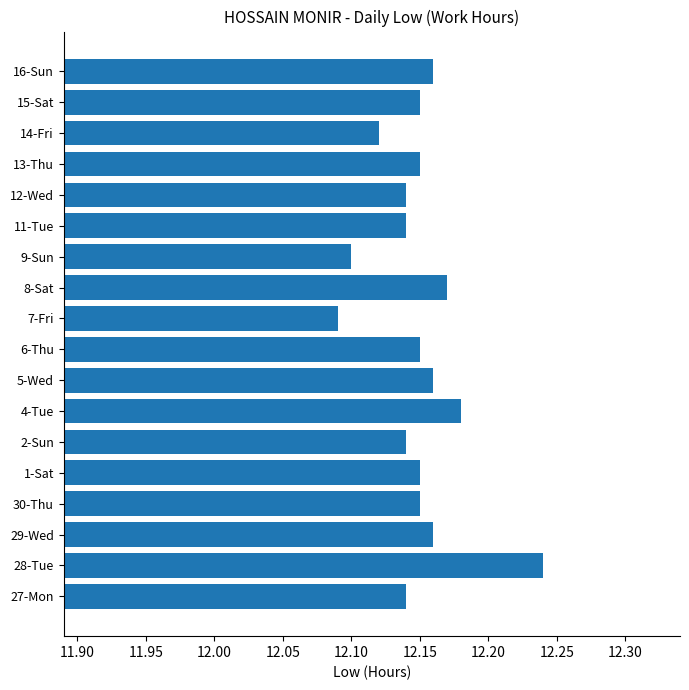

At which category does the chart reach its minimum across all series?

7-Fri